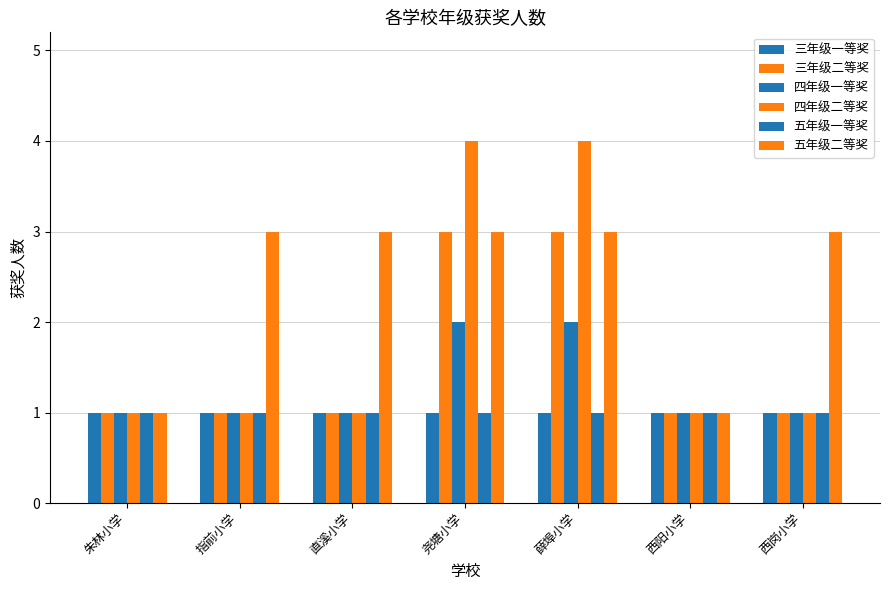

Are the bars horizontal?

No